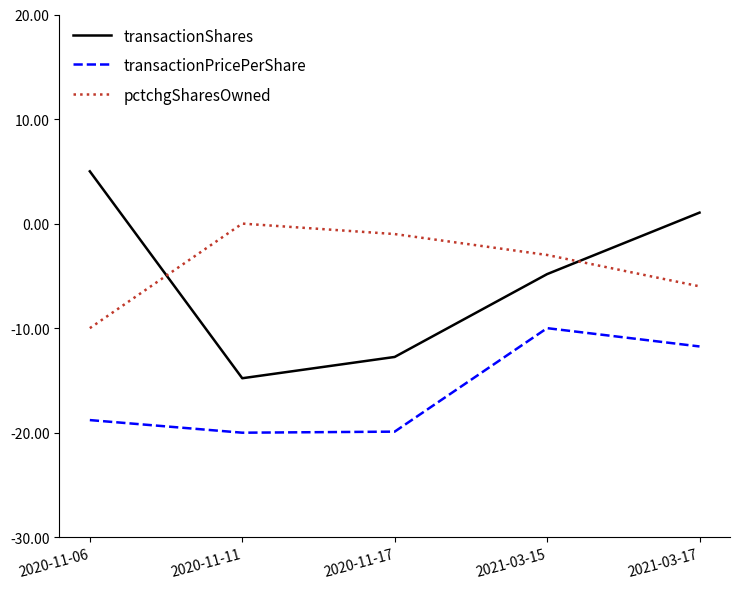

What is the total value across all series at 2020-11-06?

-23.8